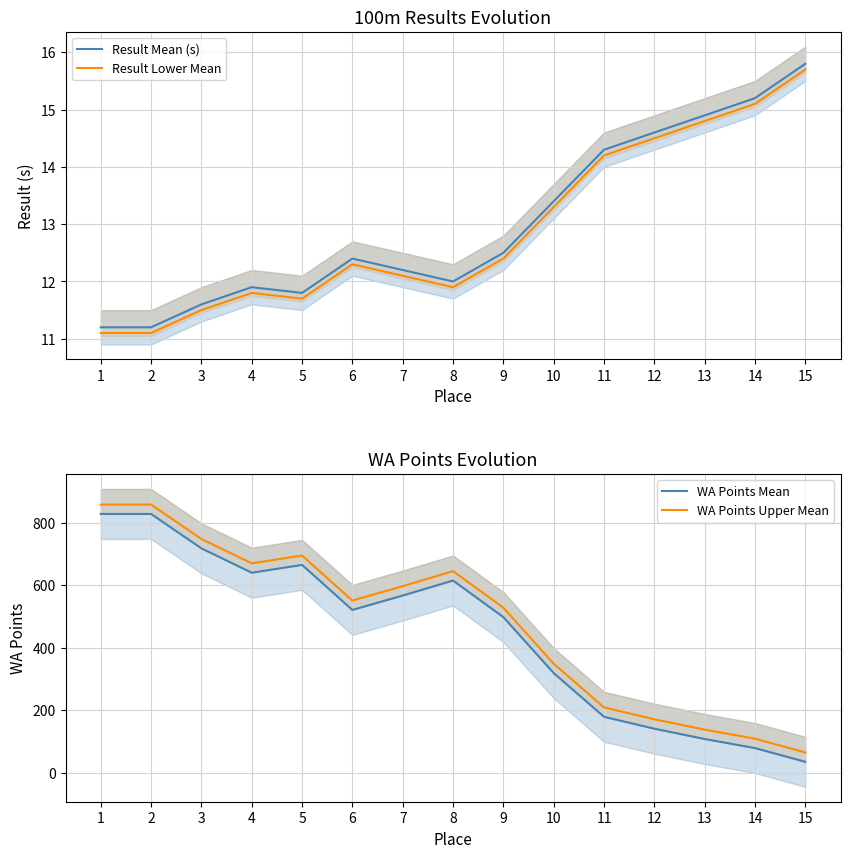

What is the approximate value of Result Lower Mean at 2?

11.1